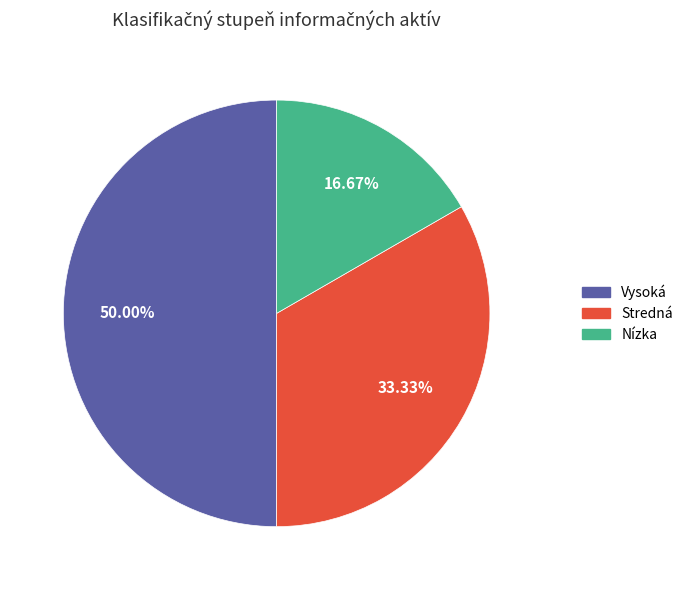

How many slices are in this pie chart?

3